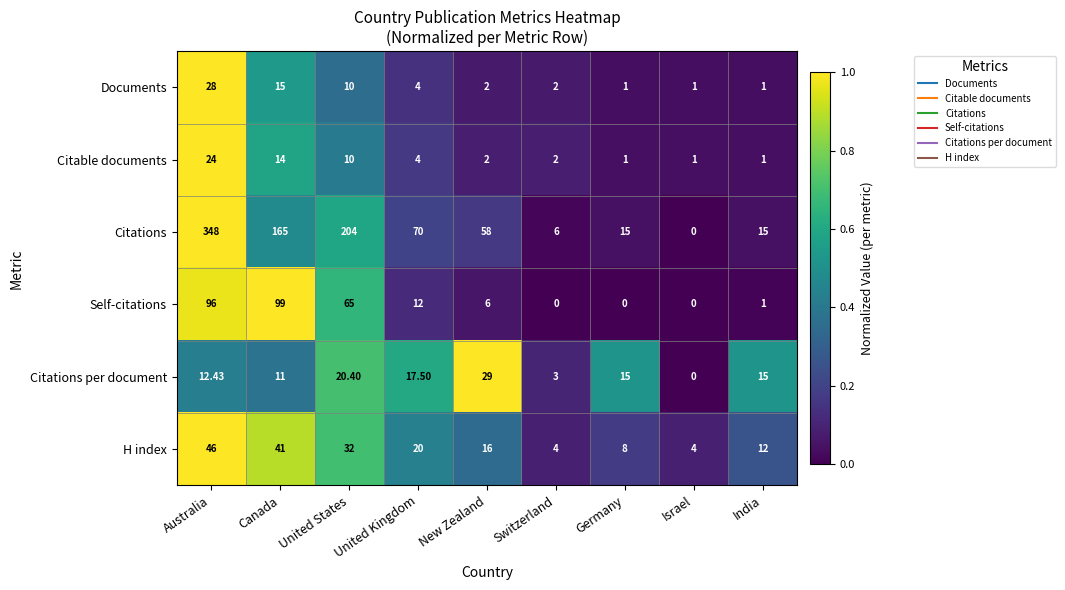

Rank the series by their maximum value, from highest to lowest.

Citations, Self-citations, H index, Citations per document, Documents, Citable documents